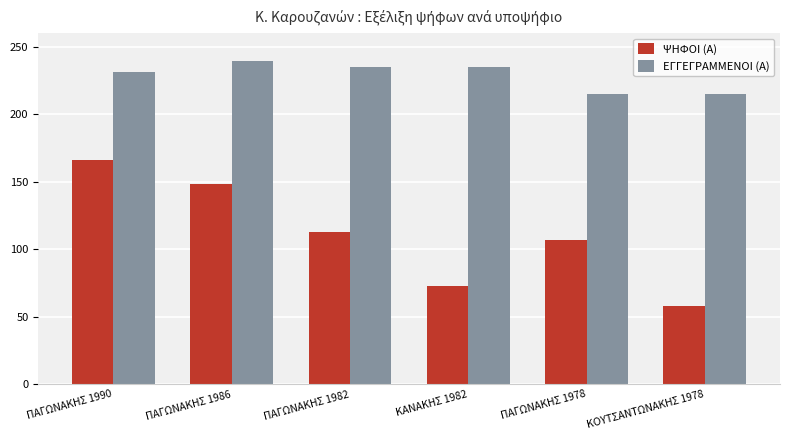

What is the minimum value shown in the chart?

58